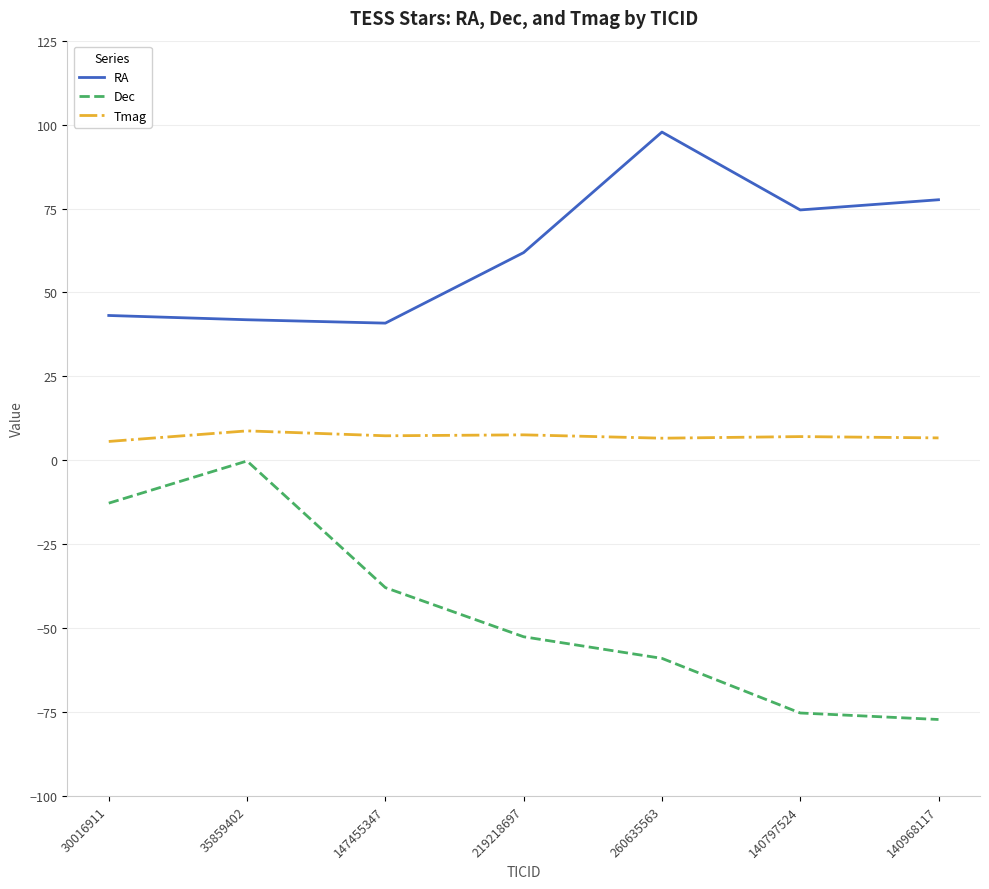

What is the lowest value of the RA series?

40.9